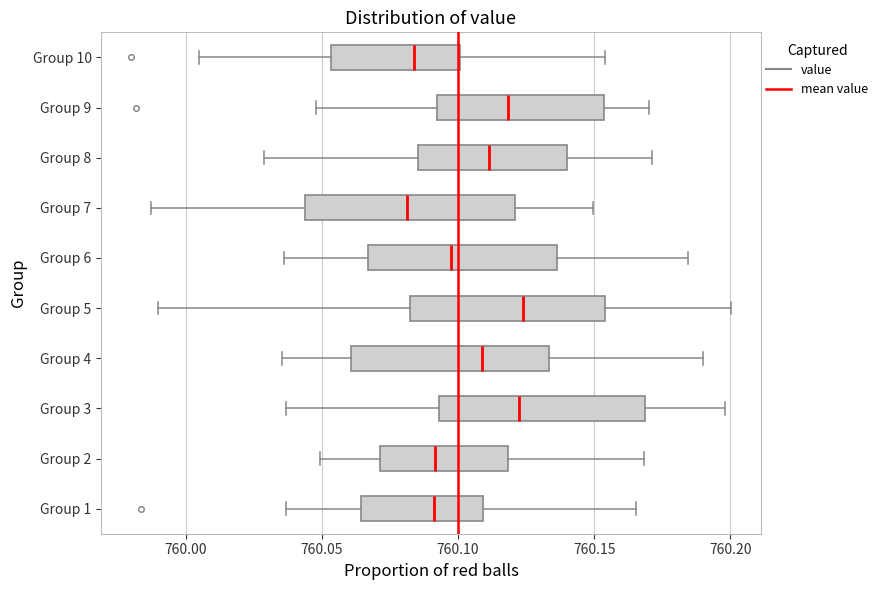

Reading bottom to top, read every box against the x-axis: the position of its median line, the range the box covers, and the ends of its whiskers. The values are not printed on the chart, so give them approximately, as read against the axis.

Group 1: median 760.090, box 760.065 to 760.110, whiskers 760.035 to 760.165
Group 2: median 760.090, box 760.070 to 760.120, whiskers 760.050 to 760.170
Group 3: median 760.120, box 760.095 to 760.170, whiskers 760.035 to 760.200
Group 4: median 760.110, box 760.060 to 760.135, whiskers 760.035 to 760.190
Group 5: median 760.125, box 760.085 to 760.155, whiskers 759.990 to 760.200
Group 6: median 760.100, box 760.065 to 760.135, whiskers 760.035 to 760.185
Group 7: median 760.080, box 760.045 to 760.120, whiskers 759.985 to 760.150
Group 8: median 760.110, box 760.085 to 760.140, whiskers 760.030 to 760.170
Group 9: median 760.120, box 760.090 to 760.155, whiskers 760.050 to 760.170
Group 10: median 760.085, box 760.055 to 760.100, whiskers 760.005 to 760.155